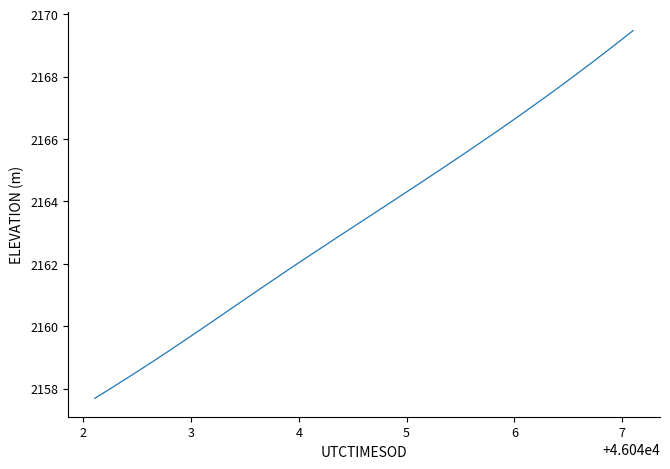

Reading left to right, transcribe all the data shown in this chart.

2157.7	2158.0	2158.2	2158.5	2158.8	2159.1	2159.4	2159.7	2160.0	2160.3	2160.6	2160.9	2161.2	2161.5	2161.8	2162.1	2162.4	2162.7	2163.0	2163.3	2163.6	2163.8	2164.1	2164.4	2164.7	2165.0	2165.3	2165.6	2165.9	2166.2	2166.5	2166.8	2167.1	2167.5	2167.8	2168.1	2168.4	2168.8	2169.1	2169.5